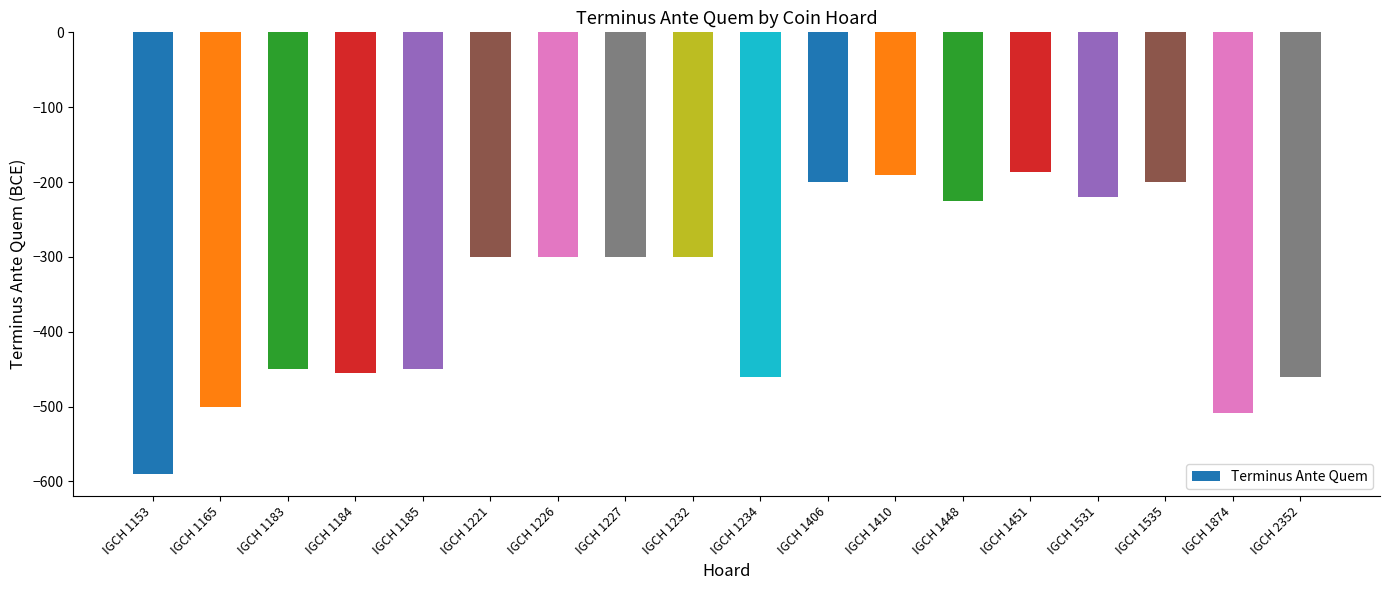

Read the value at IGCH 1535, to the nearest 50.

-200